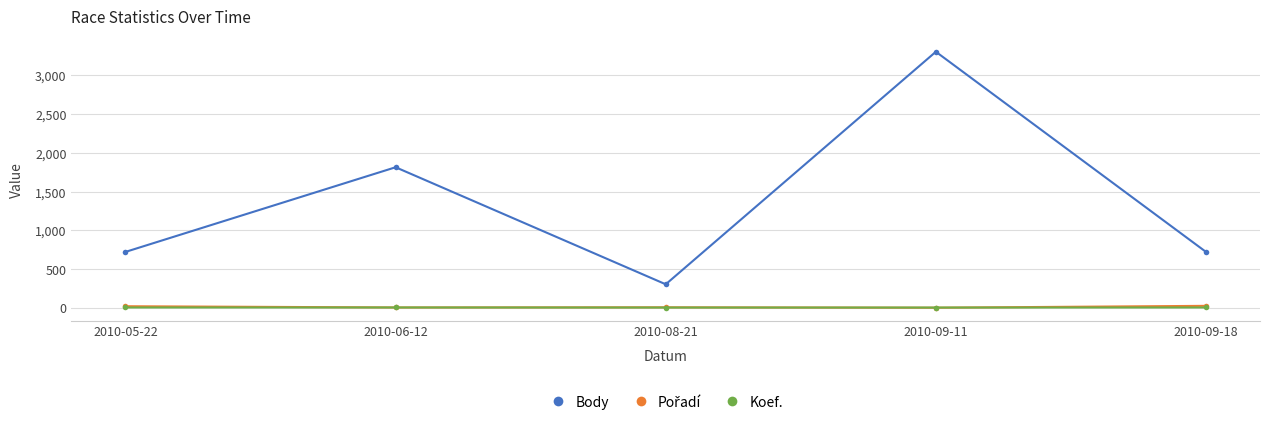

What is the difference between the second highest and minimum values in the Body series?

1510